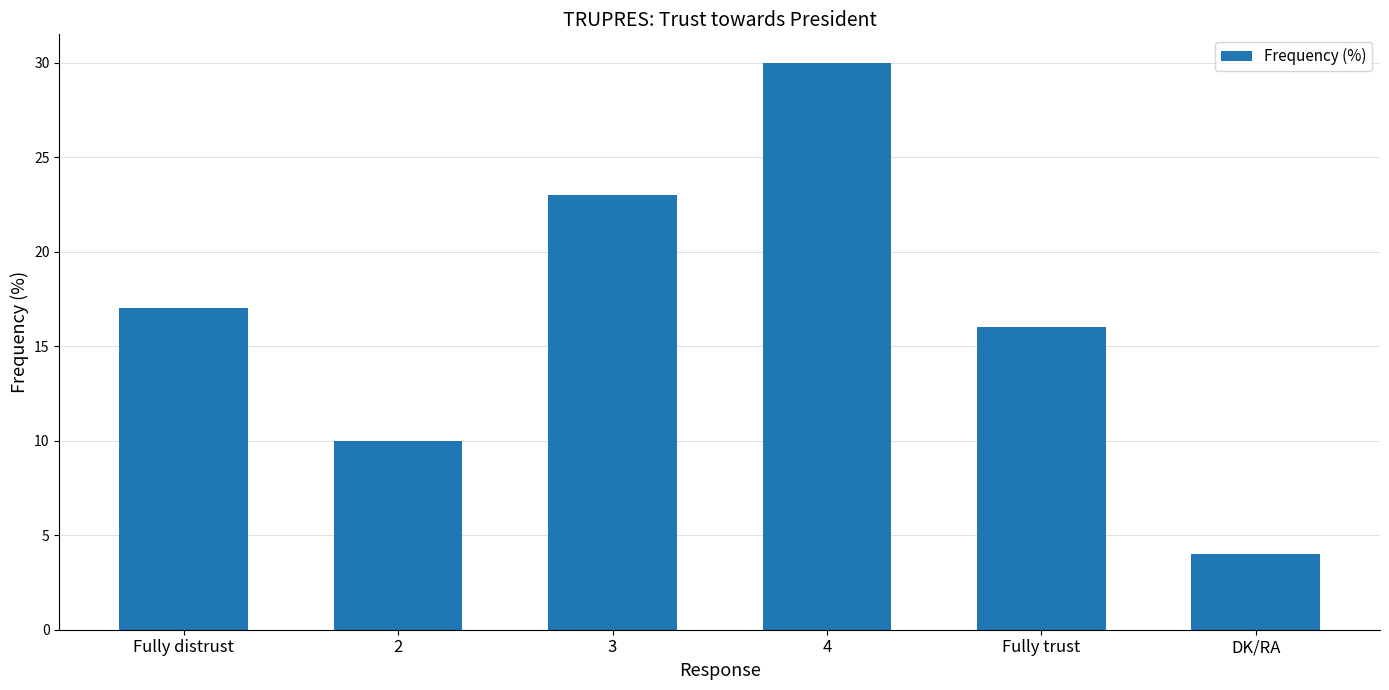

Where is the data nearest to the value 17?

Fully distrust